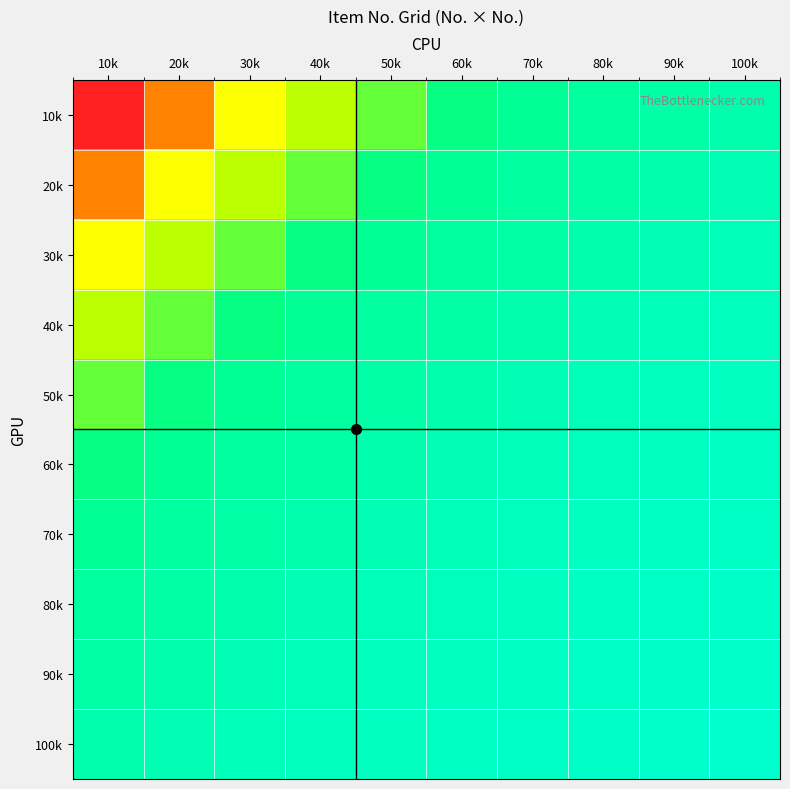

How many data points does each series have?

10